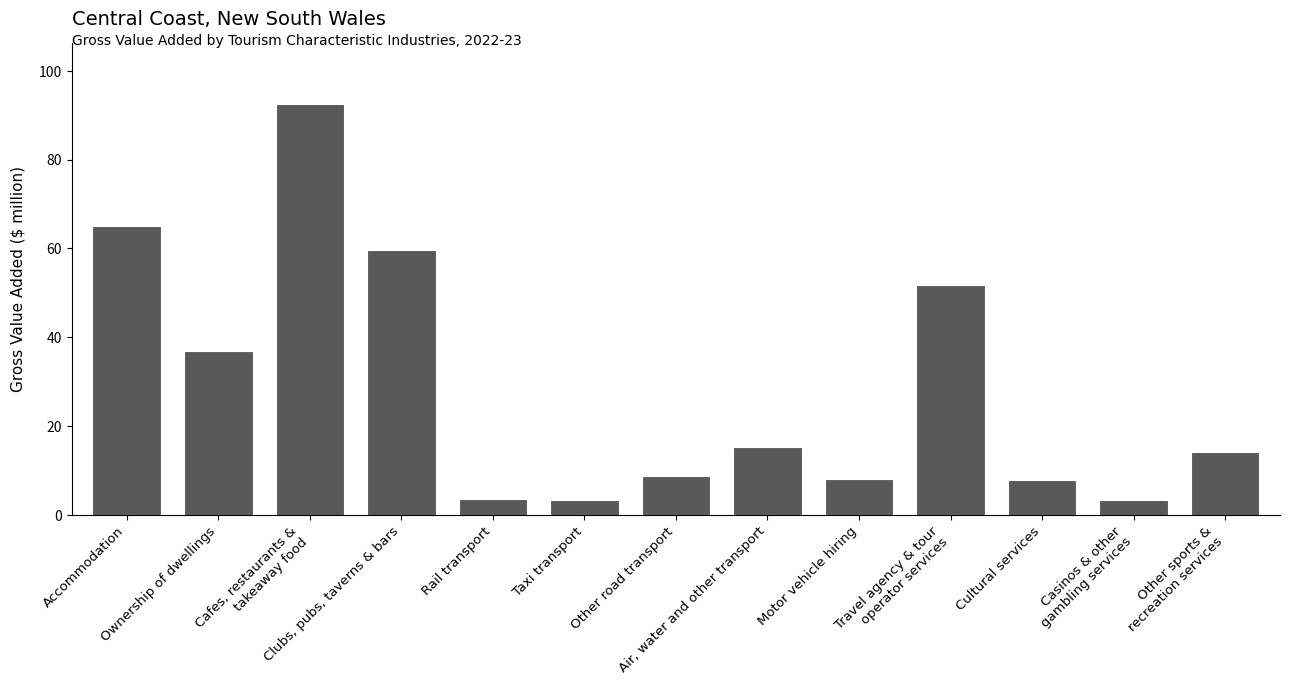

What is the minimum value shown in the chart?

3.3